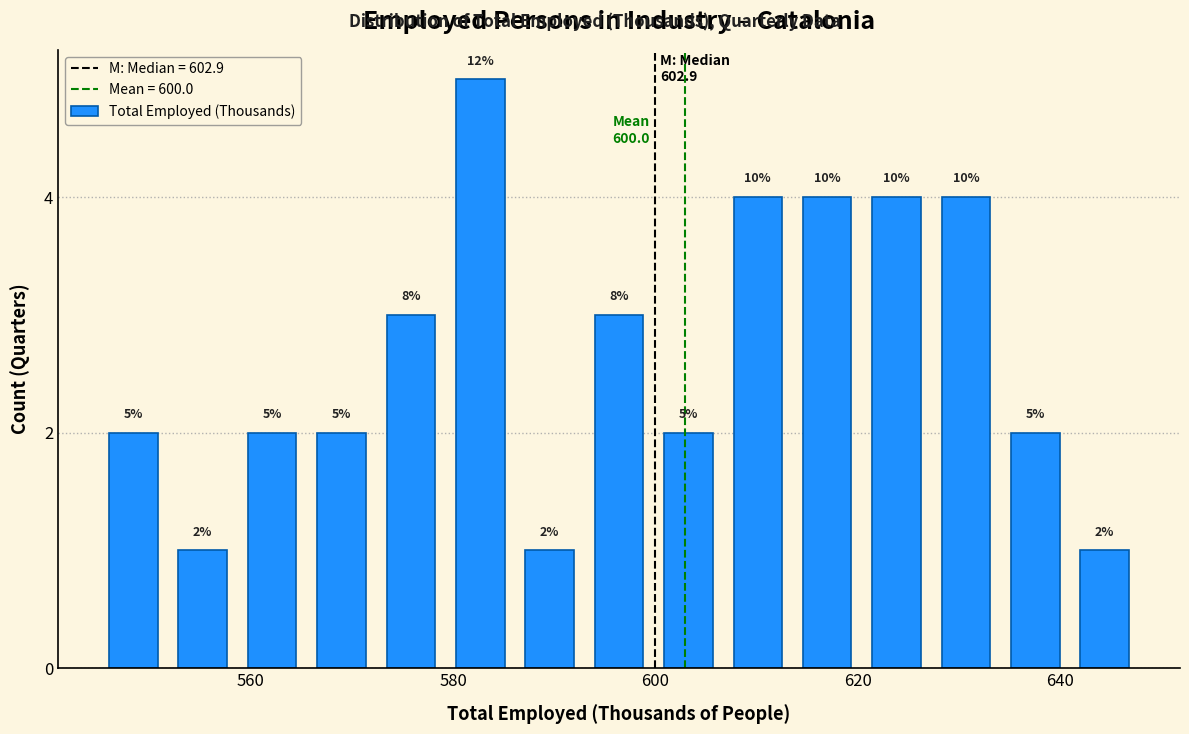

Around what value on the x-axis is the tallest bar? Give the approximate position of its centre, as read against the axis.

582